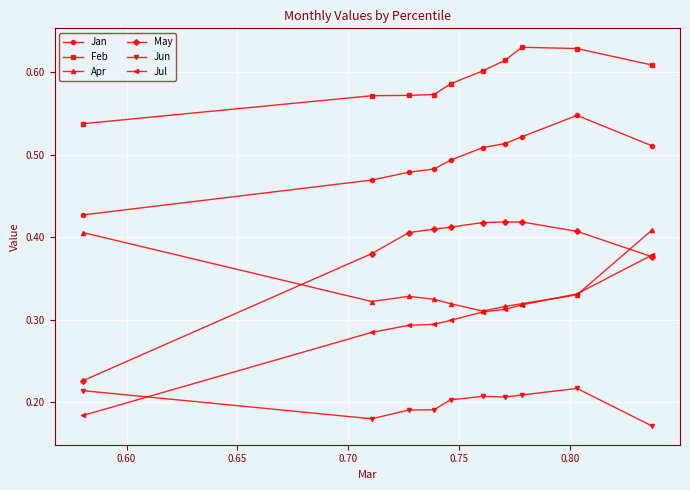

At how many categories does at least one series exceed 0?

10